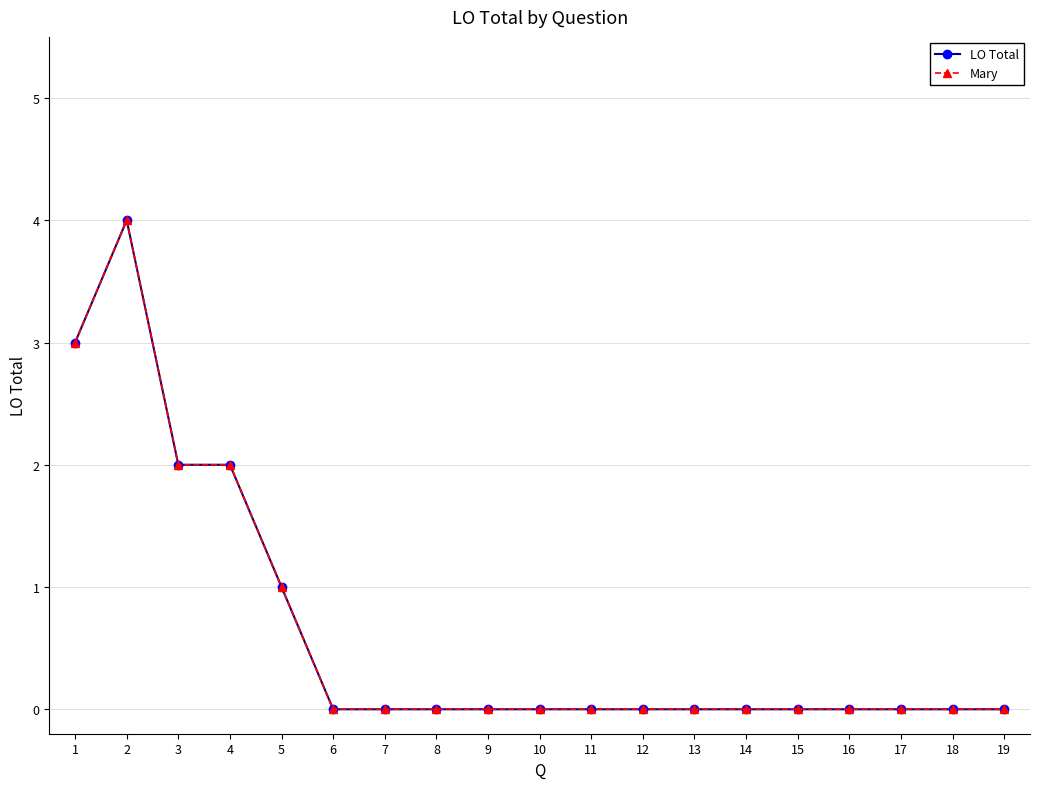

What is the maximum value shown in the chart?

4